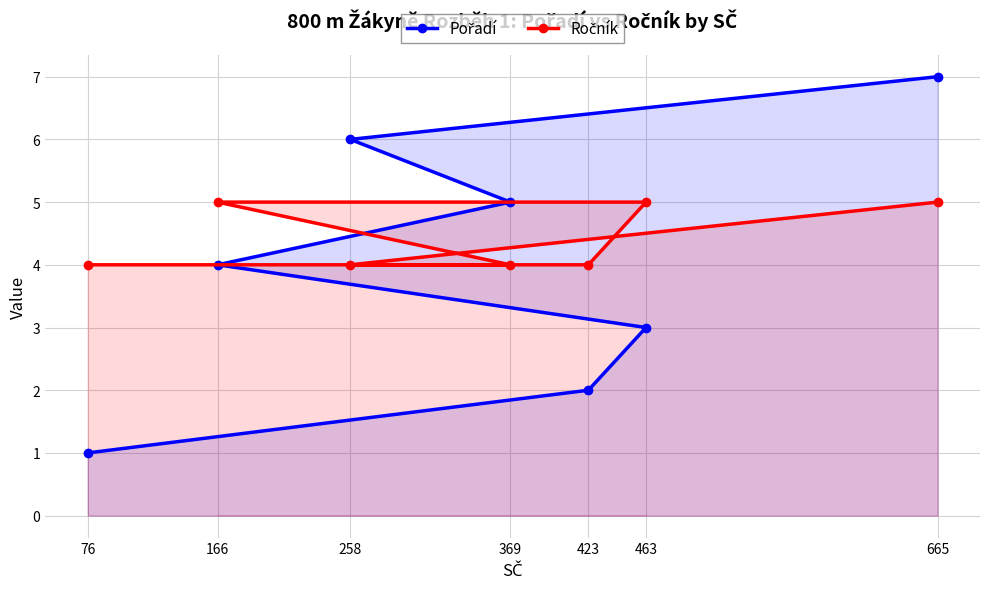

What are all the series names shown in the legend?

Pořadí, Ročník